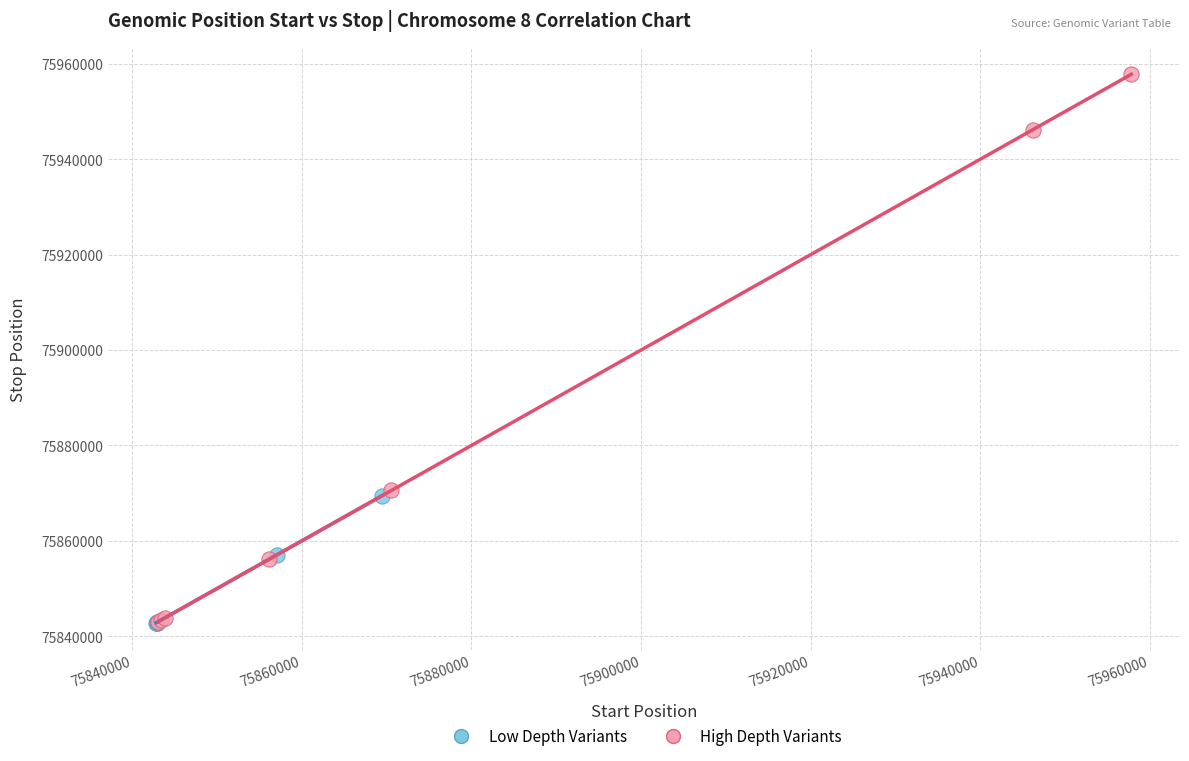

Which series has the widest spread of Y values?

High Depth Variants